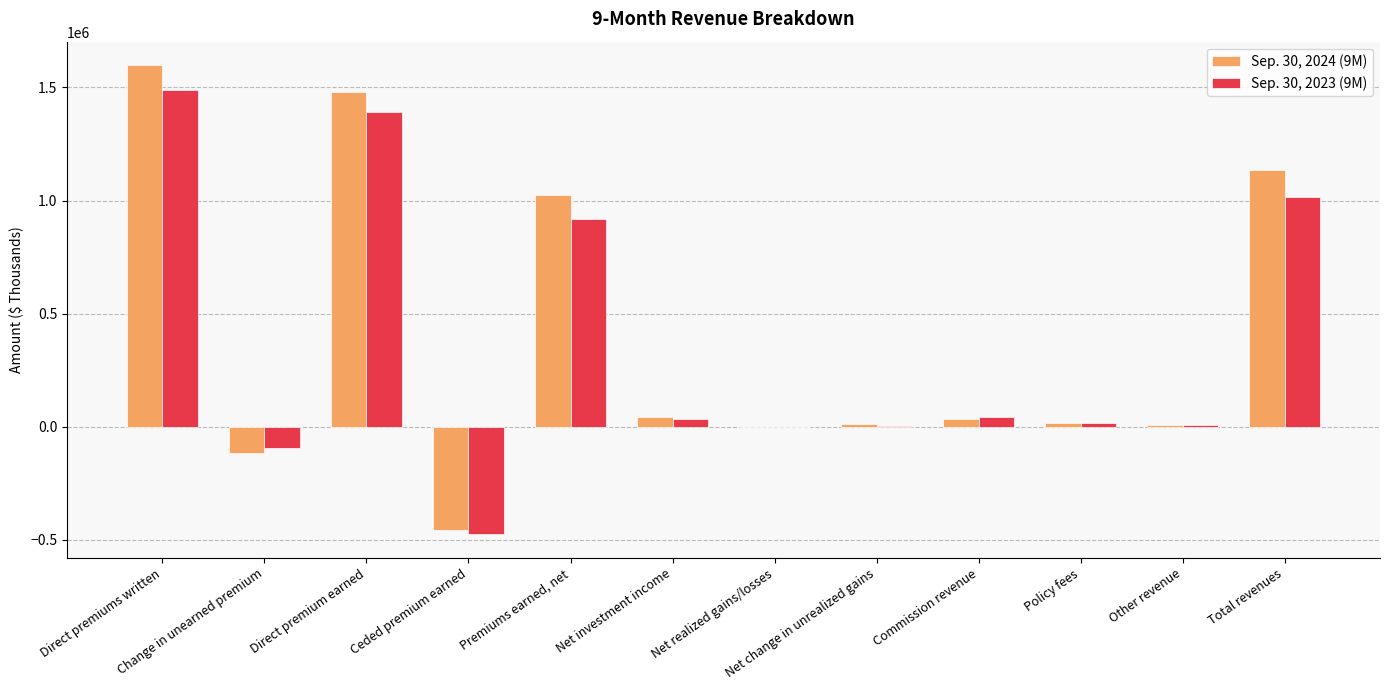

How many data points does each series have?

12